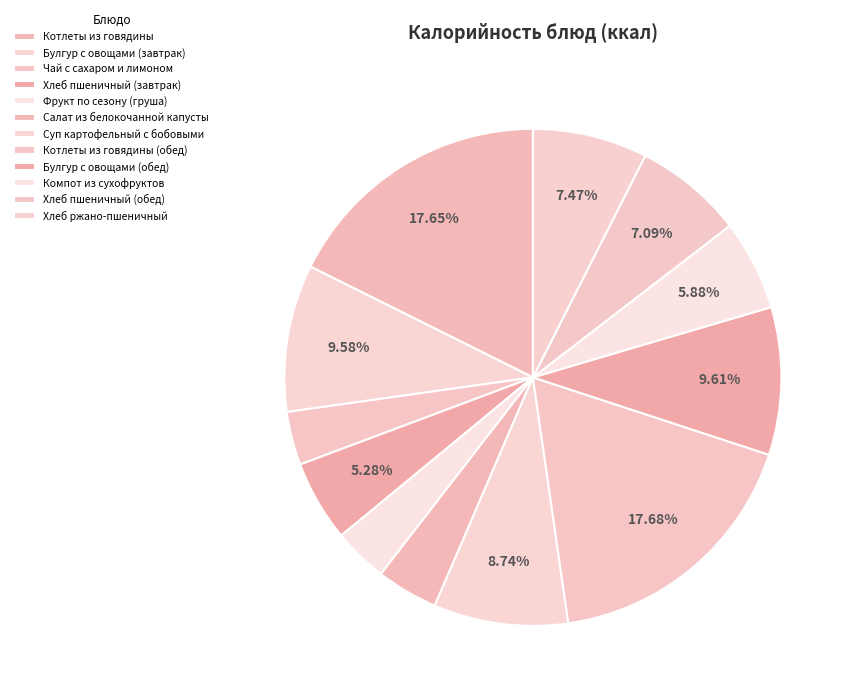

Does any single category account for the majority?

No